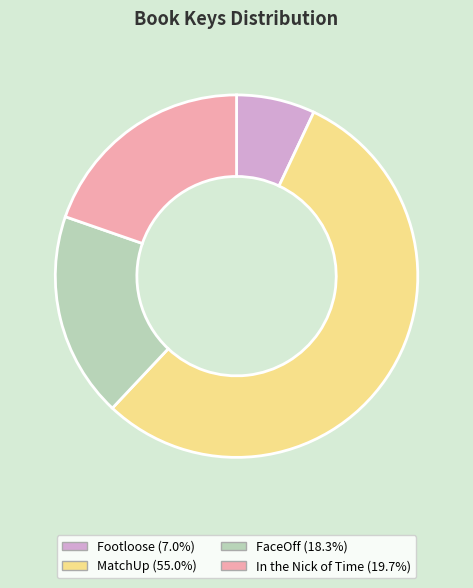

Is the sum of FaceOff and Footloose greater than half?

No